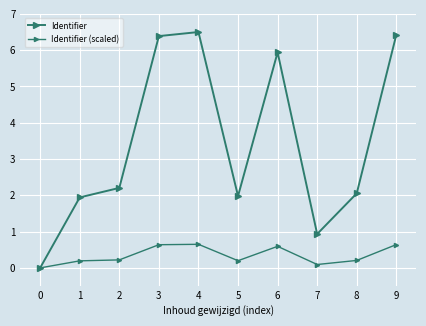

How many categories are shown in the chart?

10